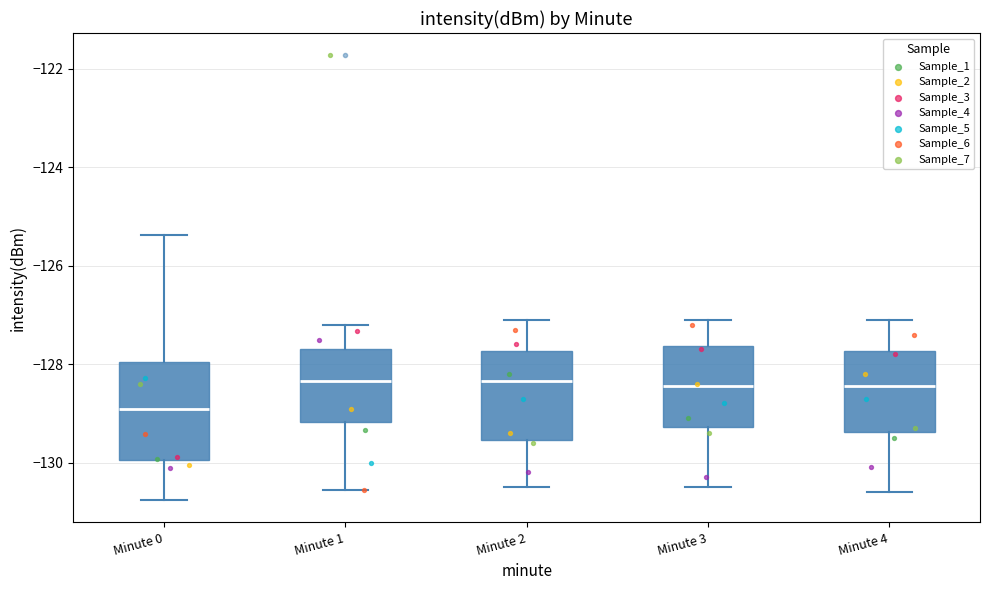

Where is the lower edge of the box for Minute 3 on the y-axis? The values are not printed on the chart, so give them approximately, as read against the axis.

-129.2